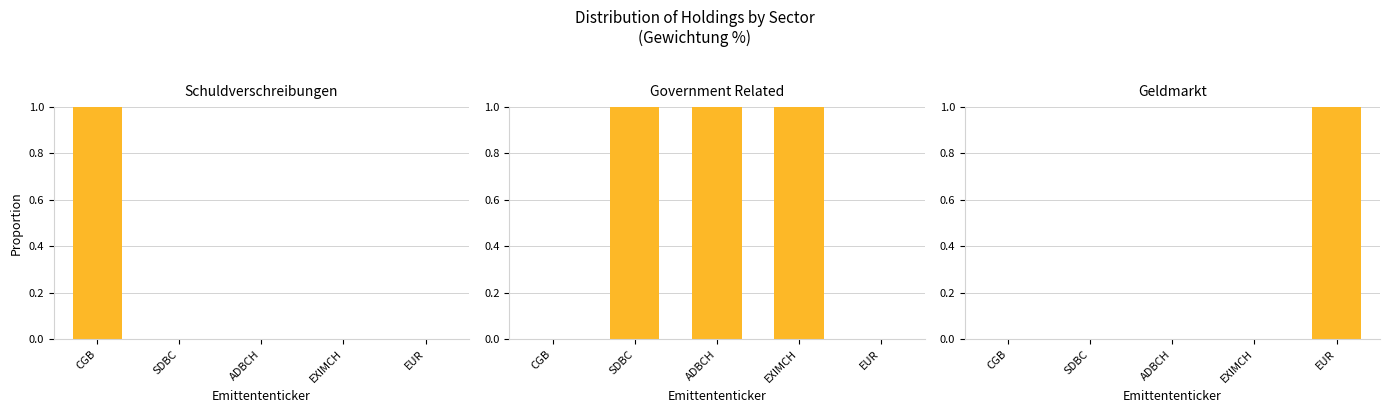

What are all the series names shown in the legend?

Schuldverschreibungen, Government Related, Geldmarkt